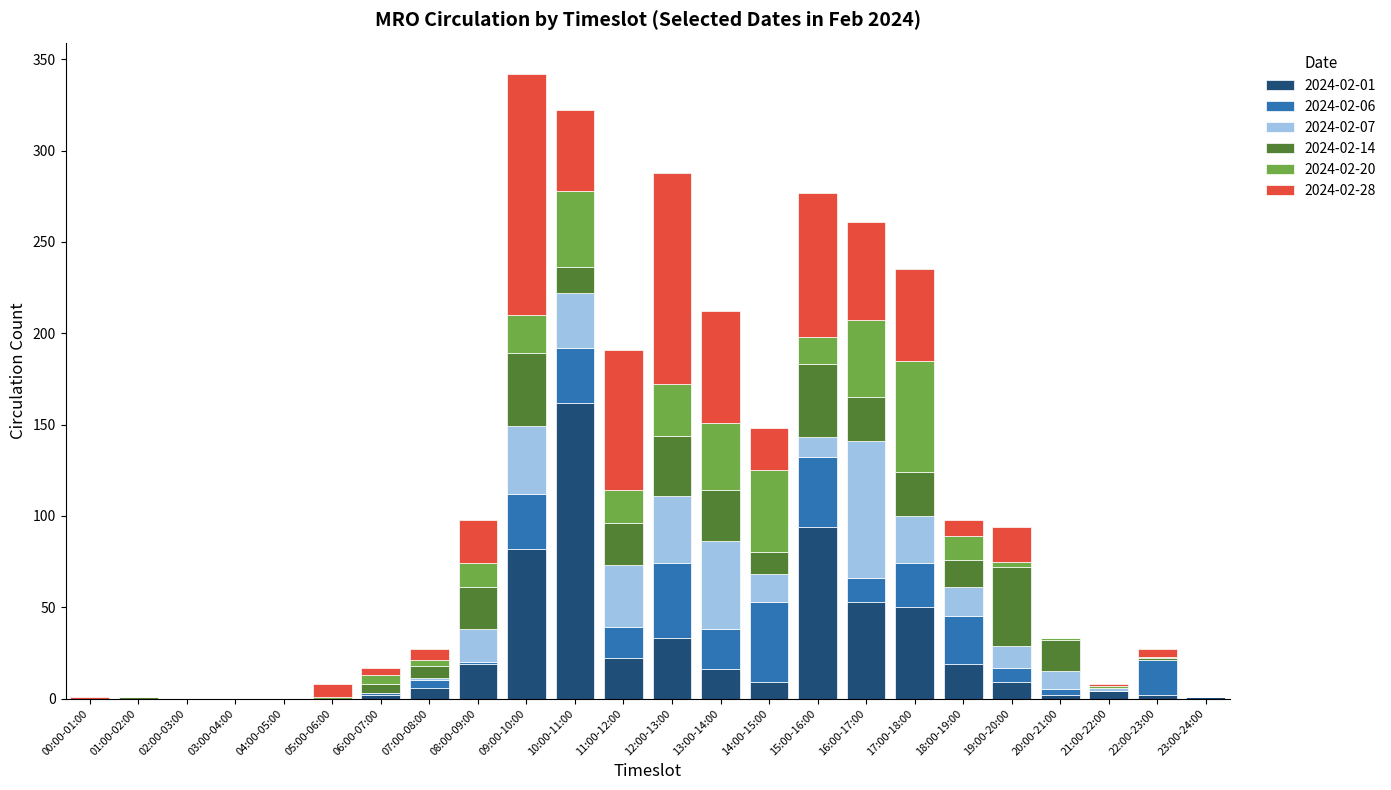

How many distinct data groups are displayed?

6